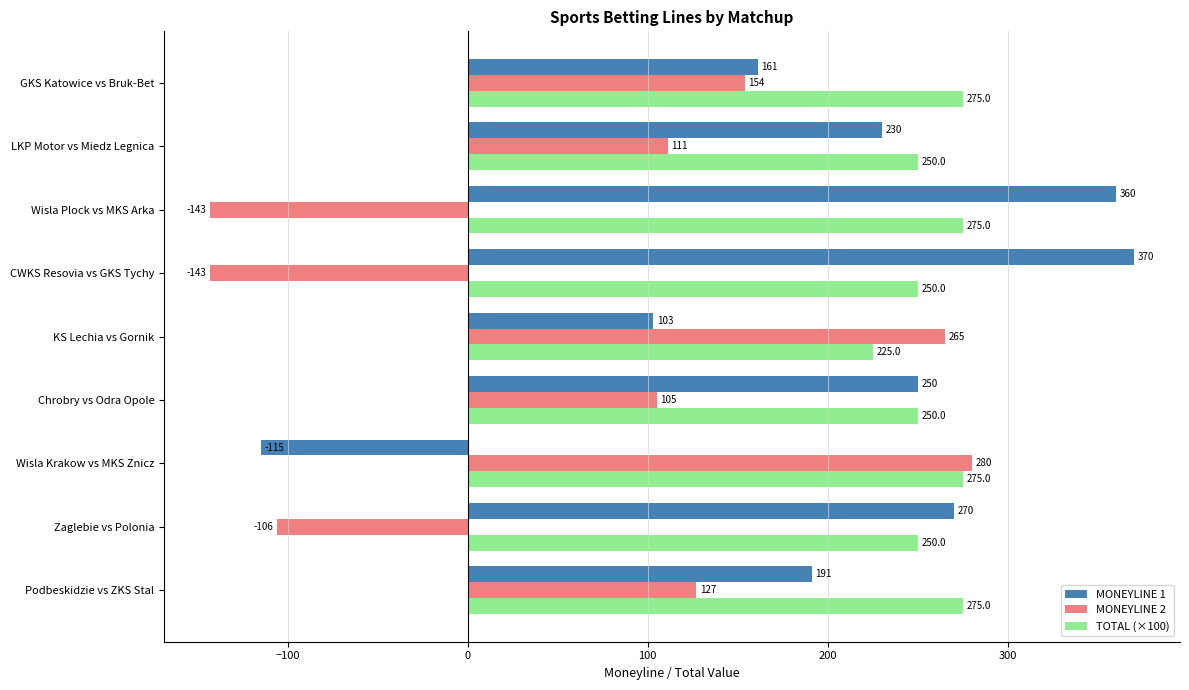

How many data points in MONEYLINE 2 are less than 111?

4